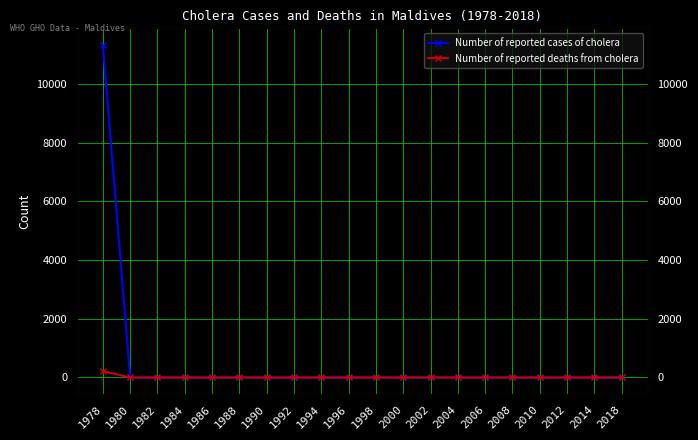

True or false: Number of reported cases of cholera and Number of reported deaths from cholera cross at least once.

False